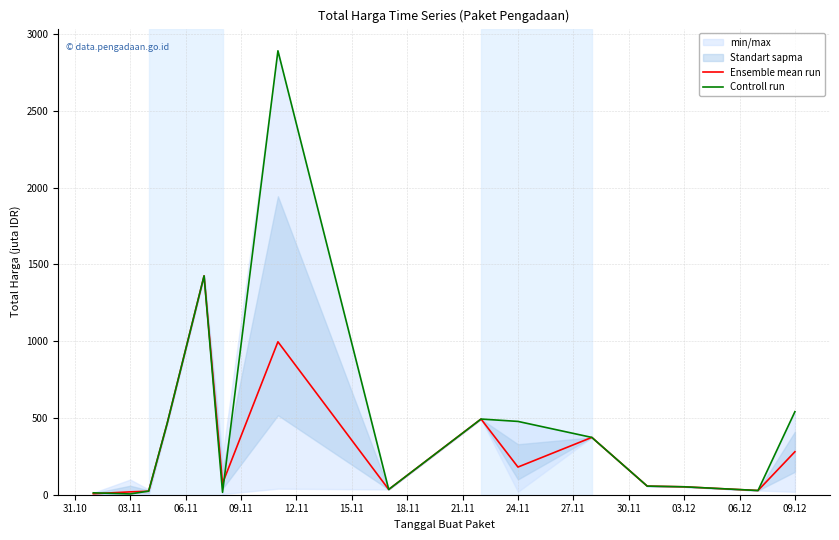

Read the Ensemble mean run value at 31.10.

6.4